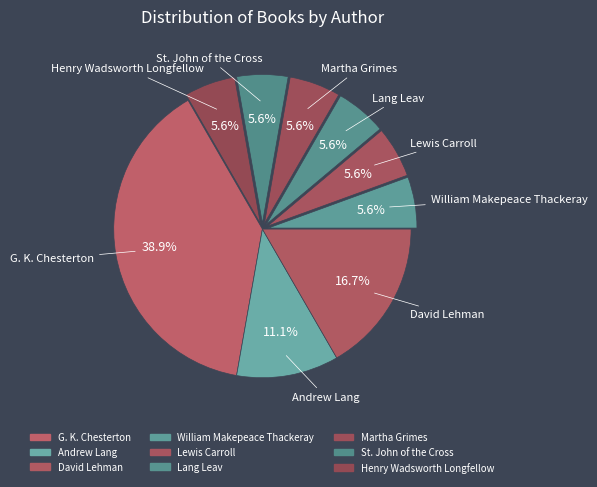

What portion of the pie excludes Lang Leav?

94.4%